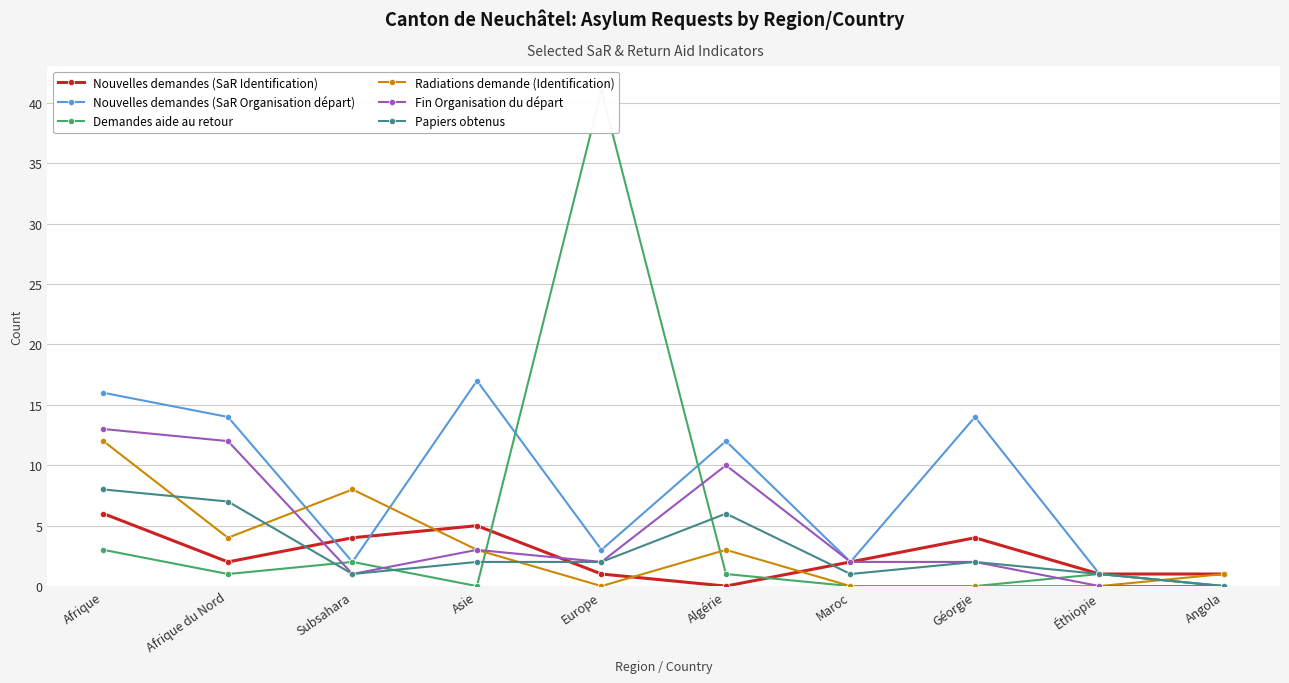

What is the average value of the Papiers obtenus series?

3